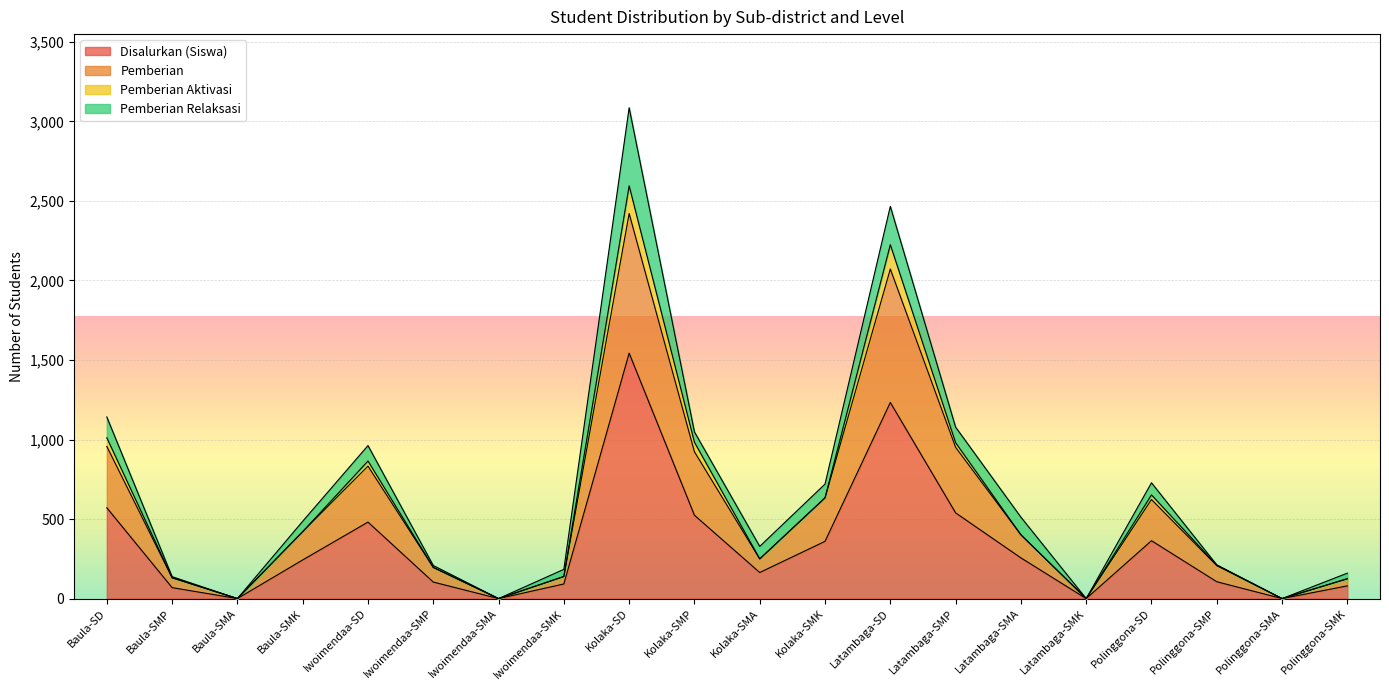

How many data points does each series have?

20